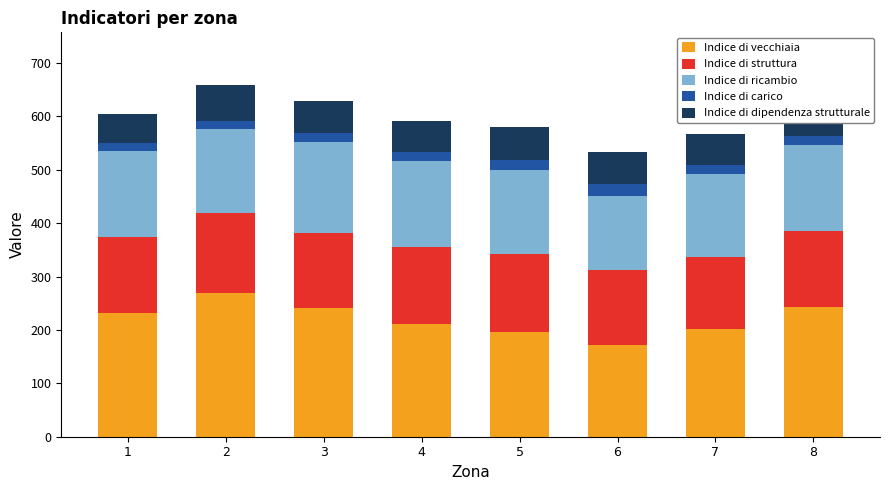

Is it true that Indice di vecchiaia equals 242.3 at 8?

True